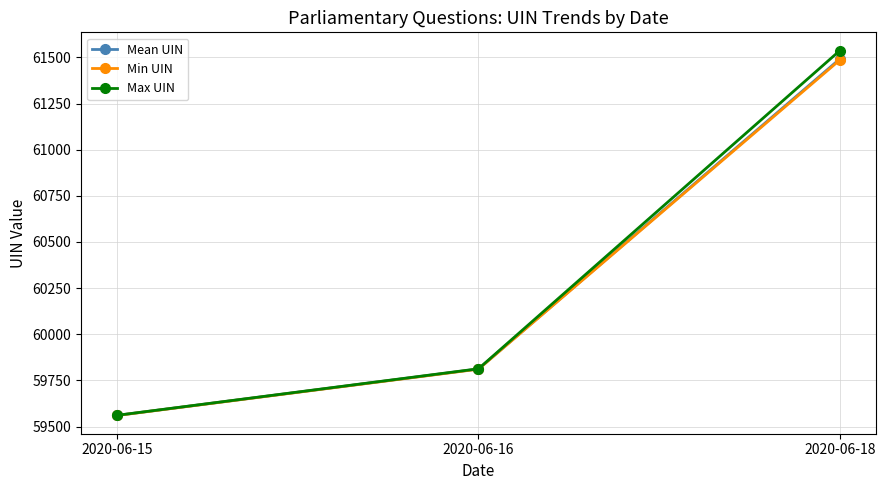

What is the total value across all series at 2020-06-15?

178681.5